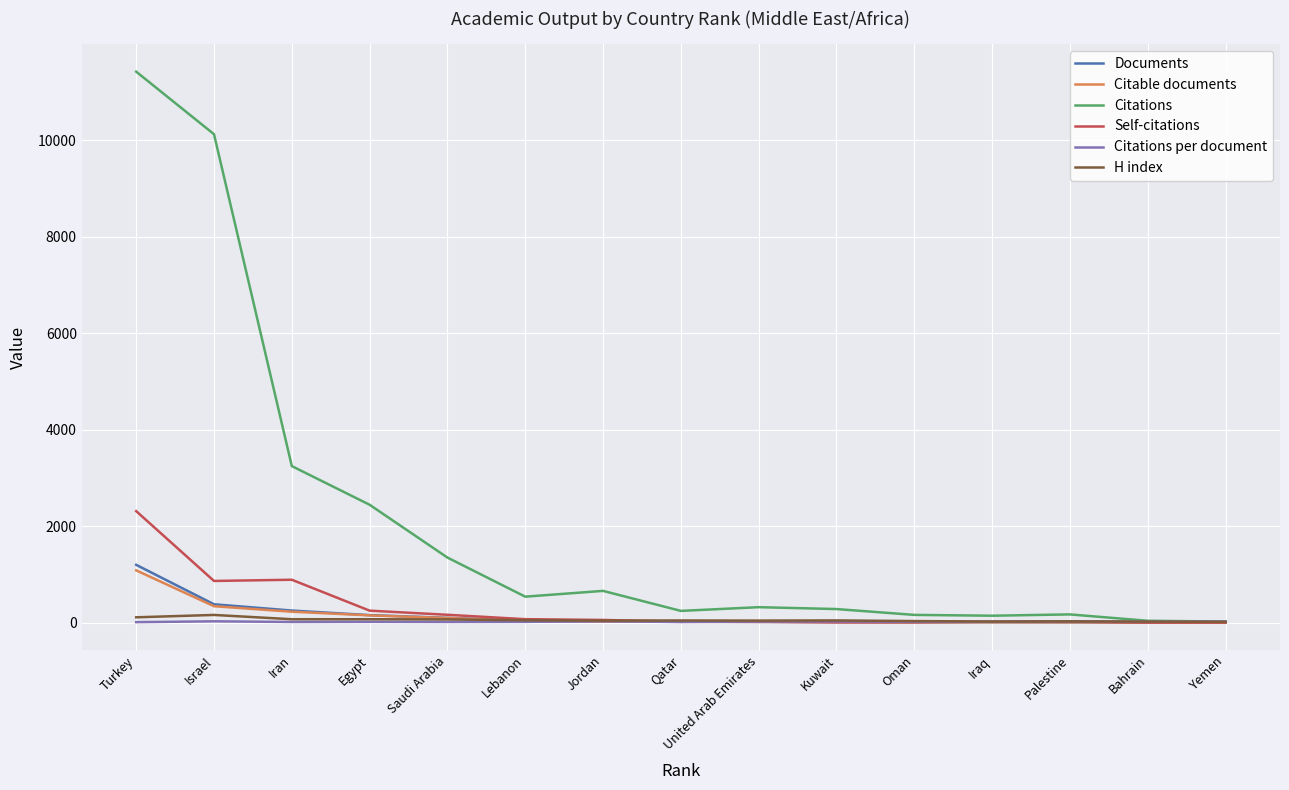

Between Turkey and Israel, which series saw the biggest shift?

Self-citations